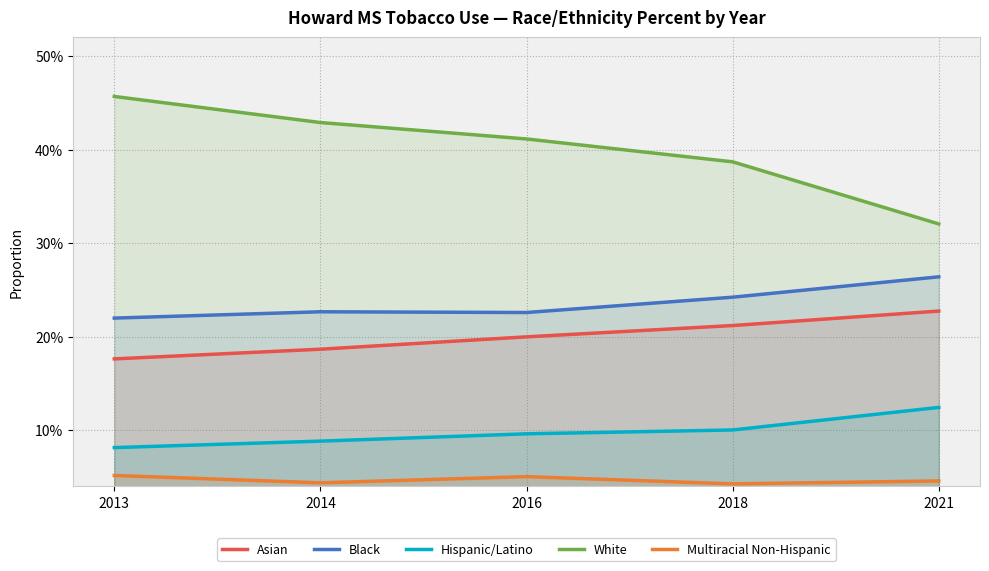

True or false: Asian and Hispanic/Latino intersect in this chart.

False